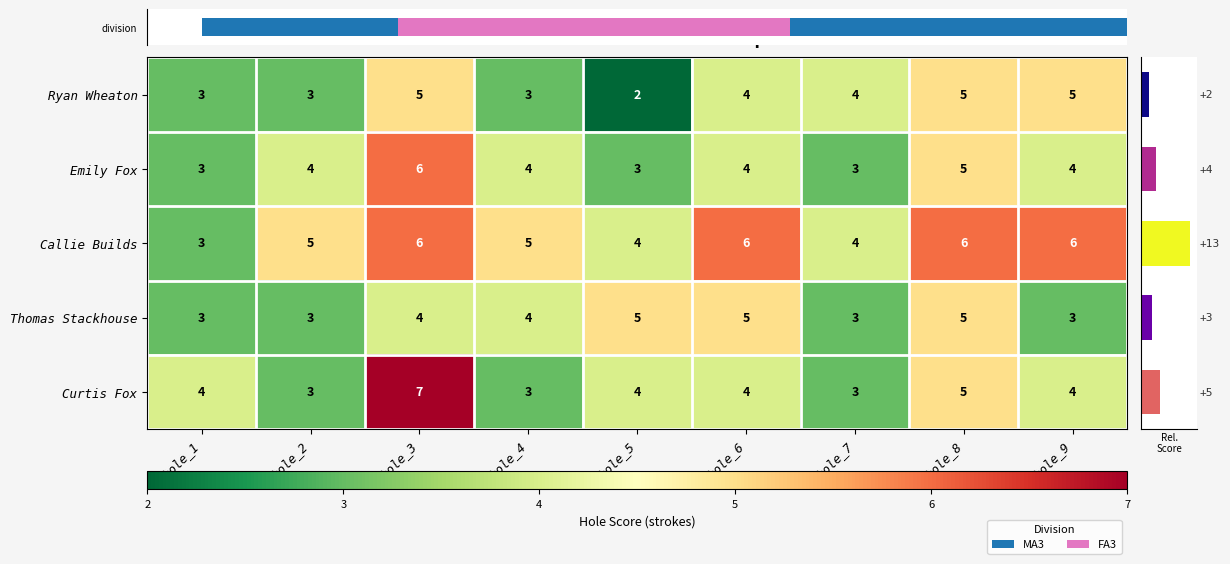

Read the Emily Fox value at hole_8.

5